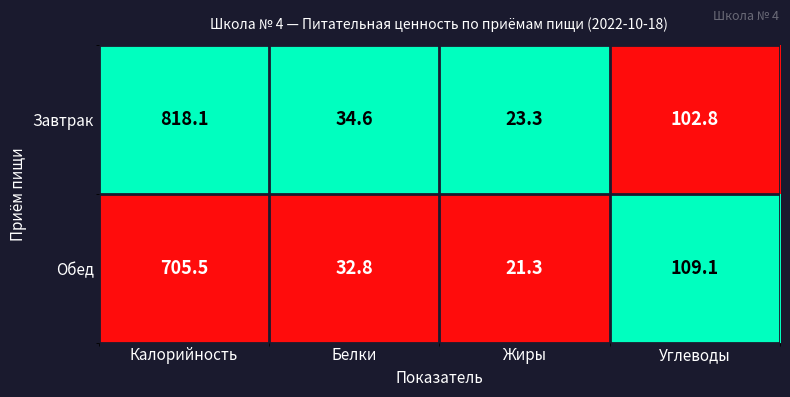

Reading left to right, transcribe all the data shown in this chart.

Завтрак: Калорийность=818.1	Белки=34.6	Жиры=23.3	Углеводы=102.8
Обед: Калорийность=705.5	Белки=32.8	Жиры=21.3	Углеводы=109.1